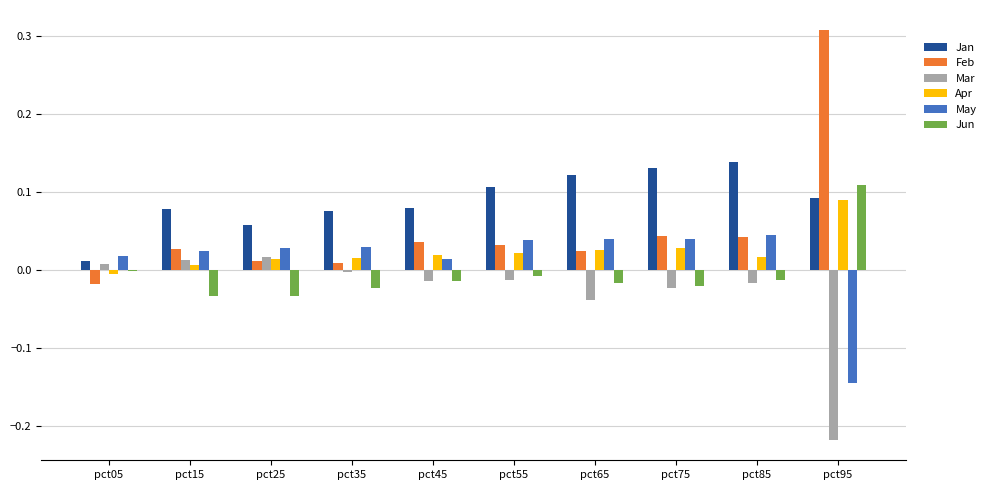

How many series are shown in this chart?

6